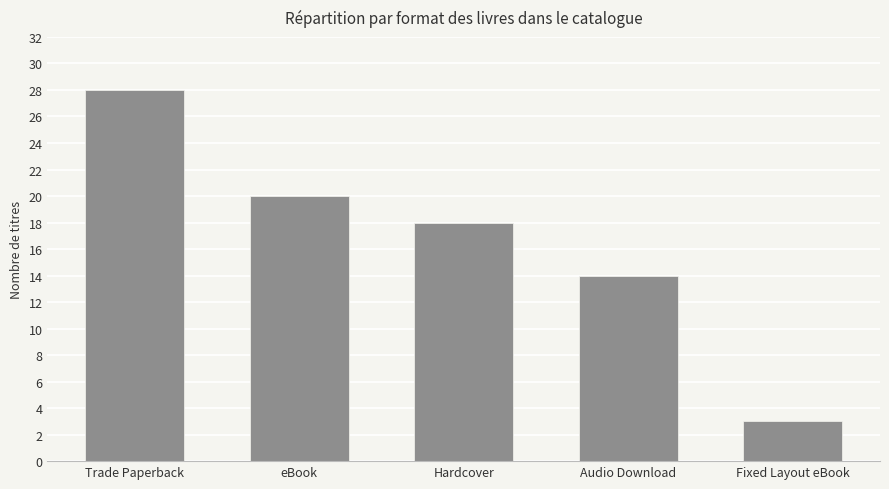

At which label is the value closest to 15?

Audio Download